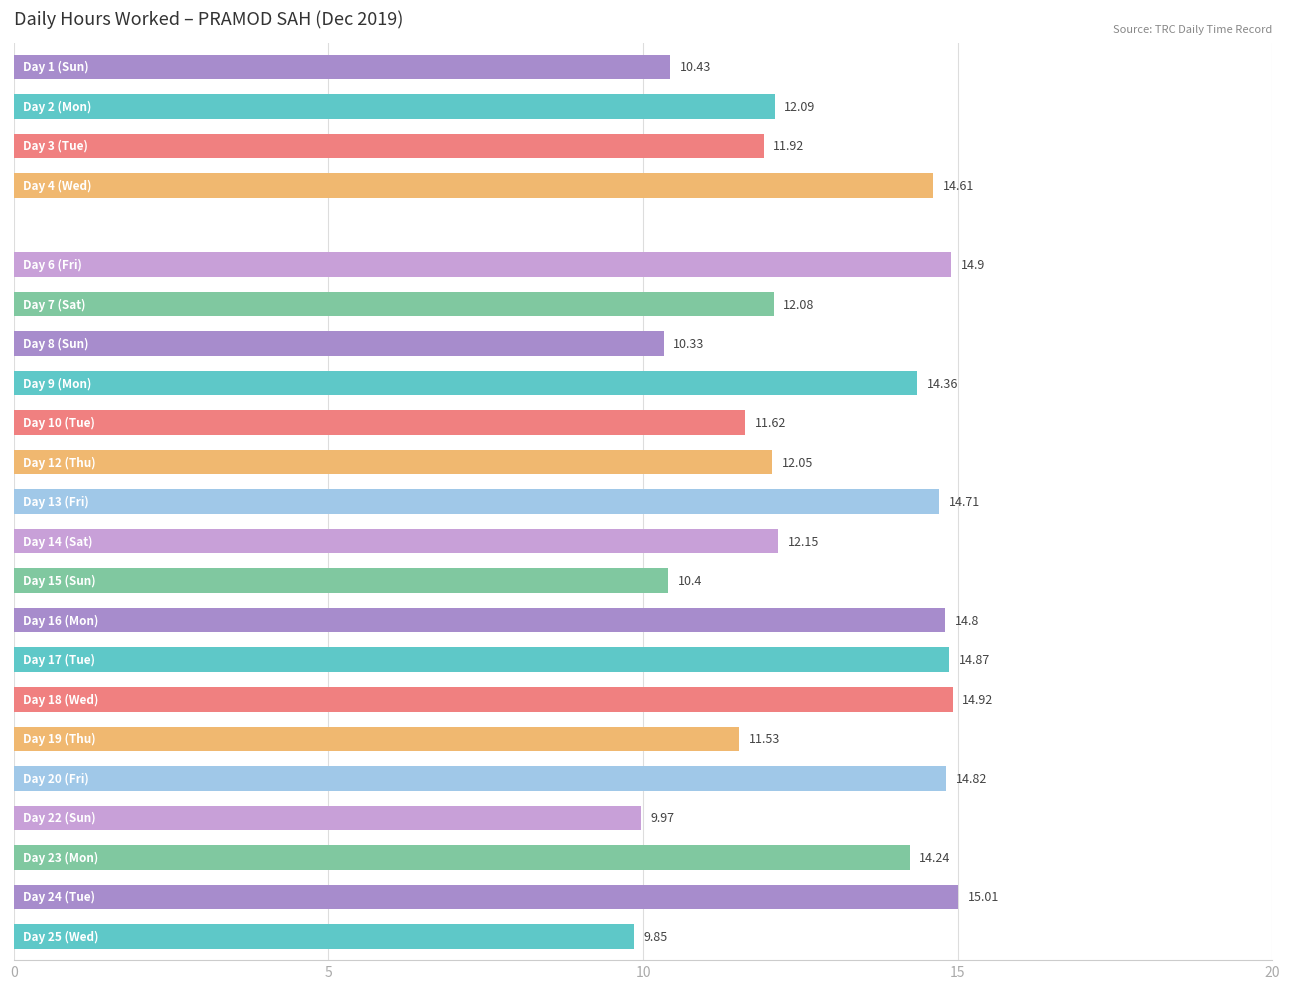

Does the chart contain stacked bars?

No